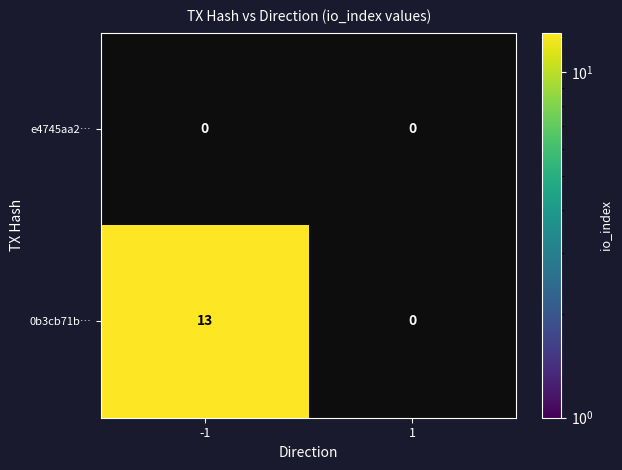

The value of 0b3cb71b… at -1 is 9. True or false?

False